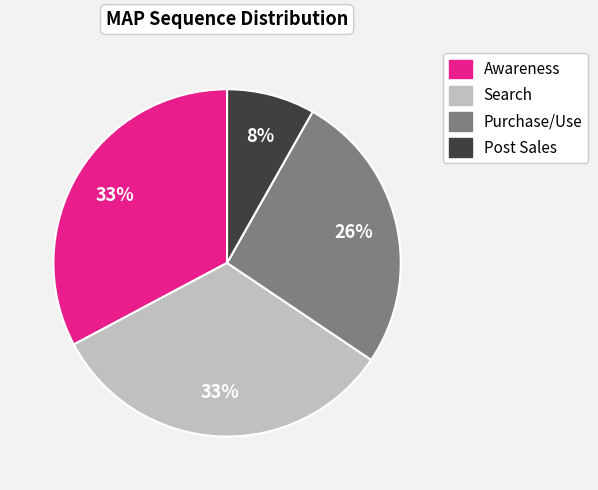

Combined, do Purchase/Use and Search account for over 50%?

Yes